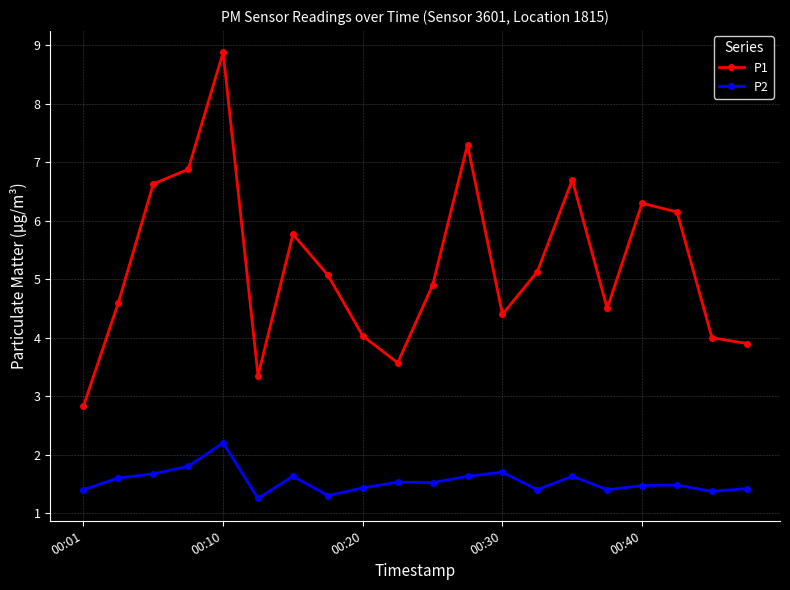

What is the sum of all P2 values?

30.8